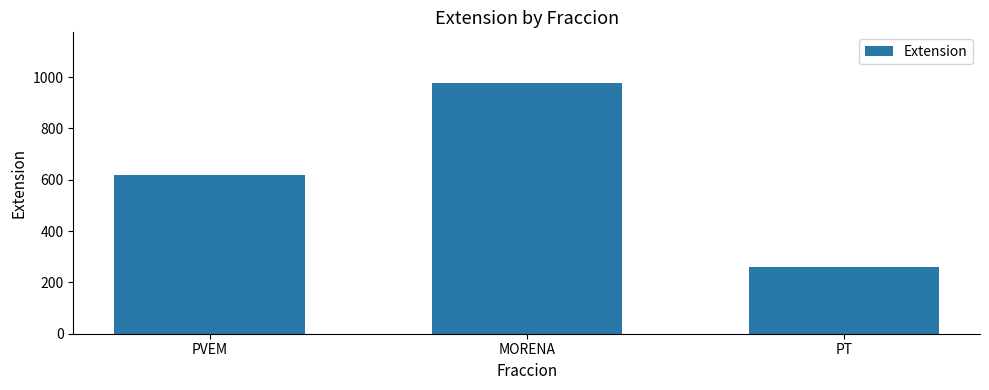

At which category does the chart reach its minimum across all series?

PT